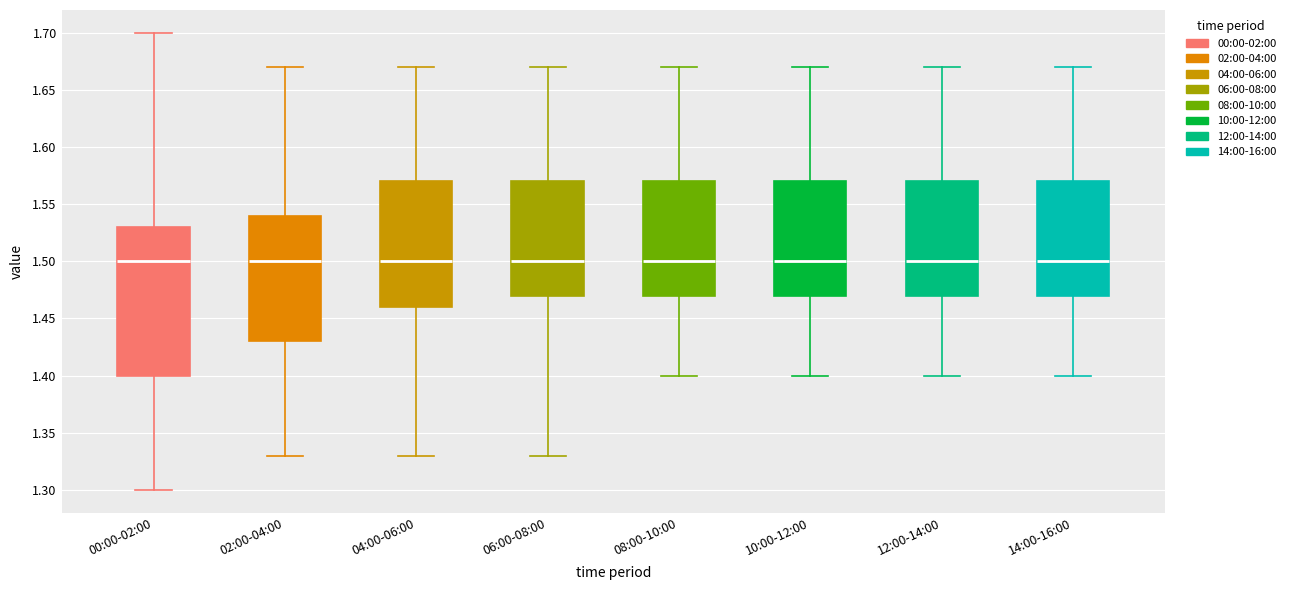

Which box is the tallest, from its lower edge to its upper edge?

00:00-02:00